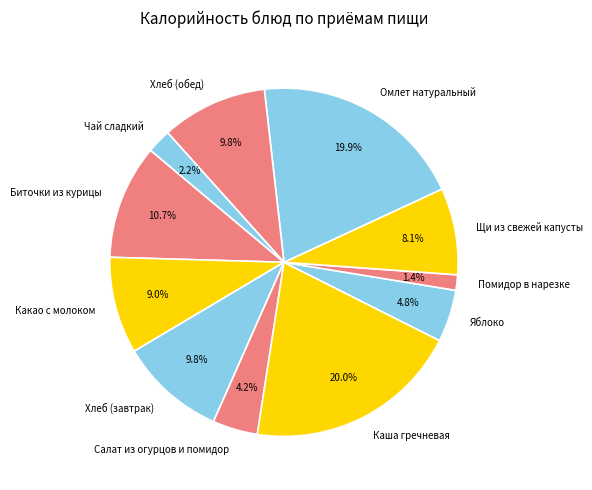

Does Салат из огурцов и помидор represent more than half of the total?

No